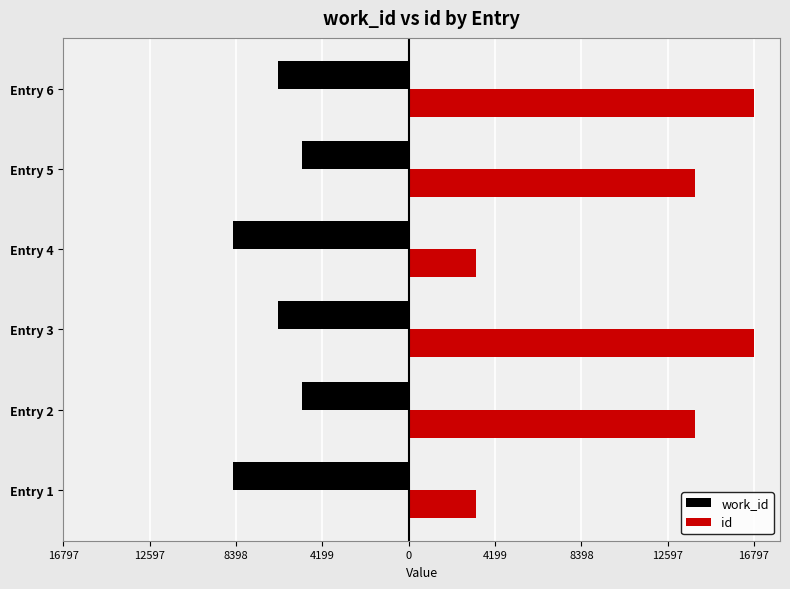

What are all the series names shown in the legend?

work_id, id